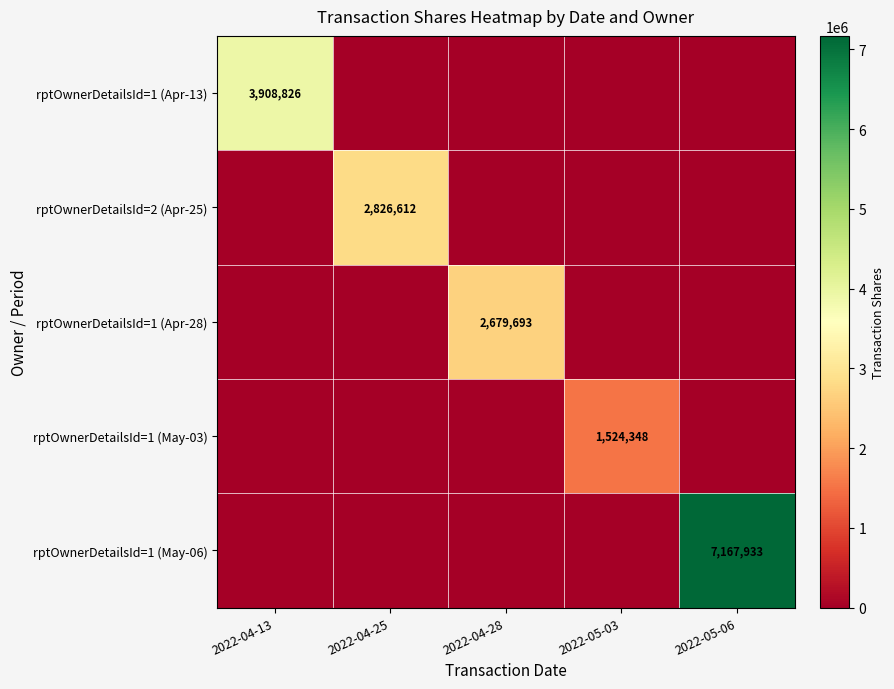

True or false: rptOwnerDetailsId=1 (Apr-28) has a value of 4440400 at 2022-04-28.

False